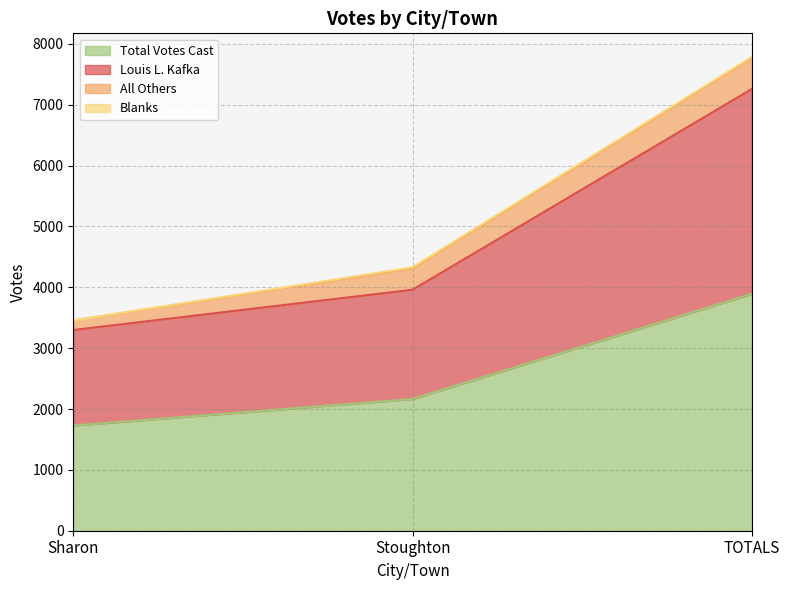

What is the label of the 1st point from the right?

TOTALS